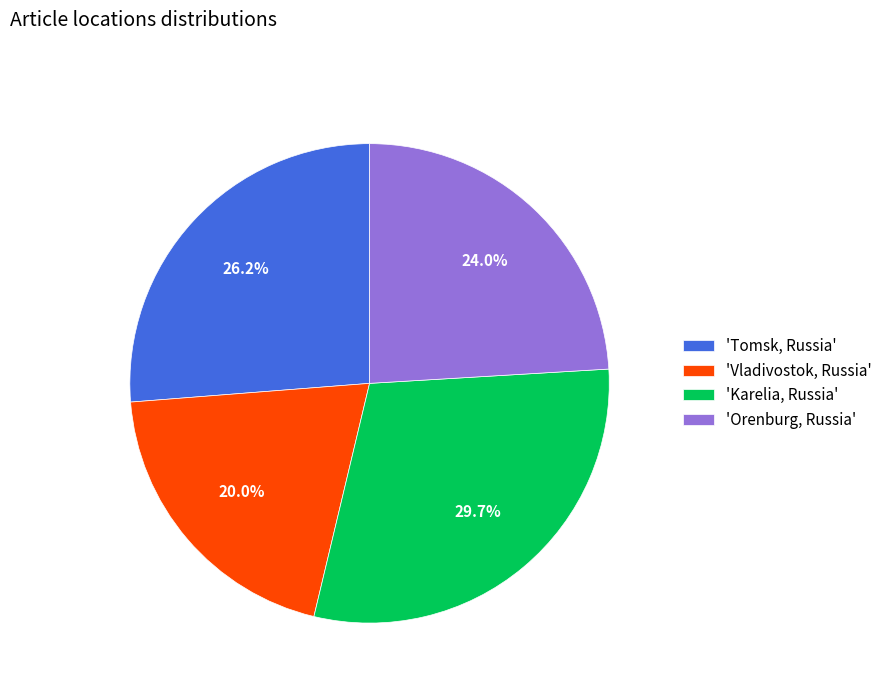

To the nearest percent, what is the average slice percentage?

25%